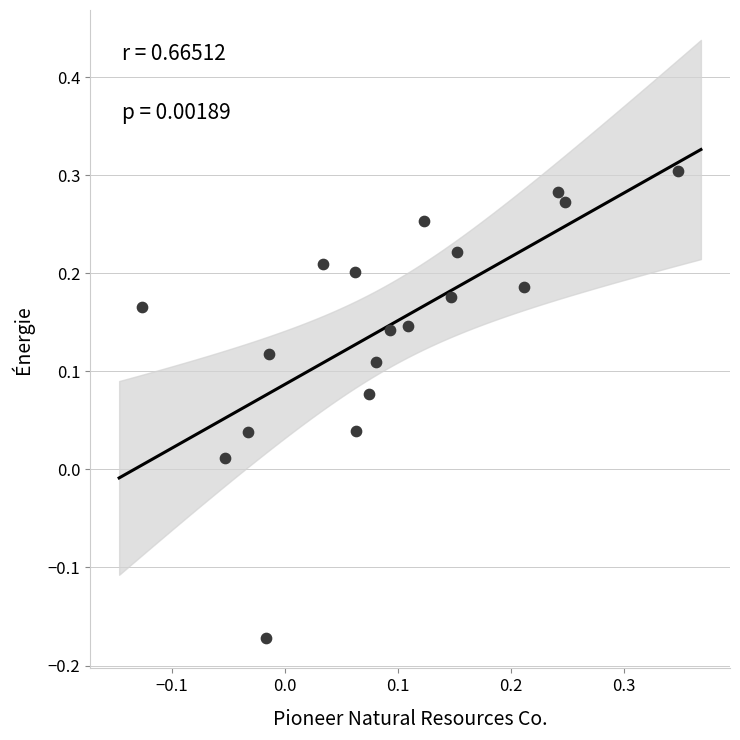

What is the range of X values (max minus min)?

0.5